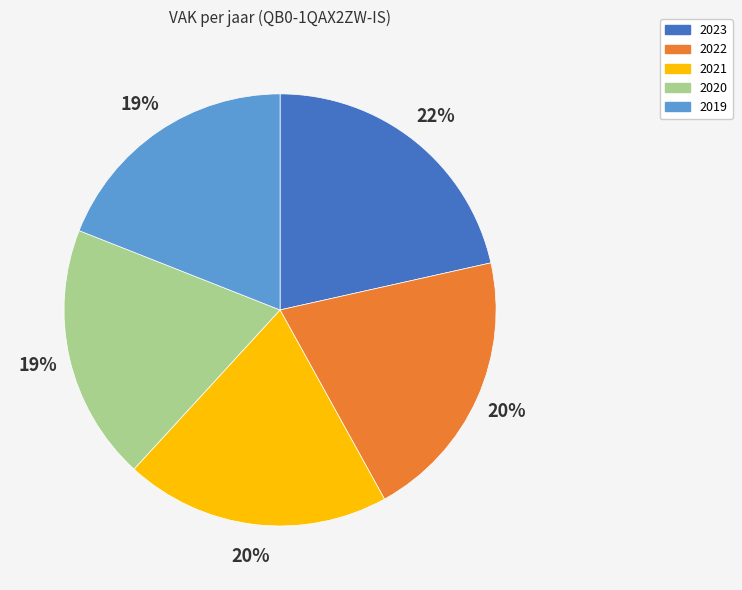

Does 2023 represent more than half of the total?

No